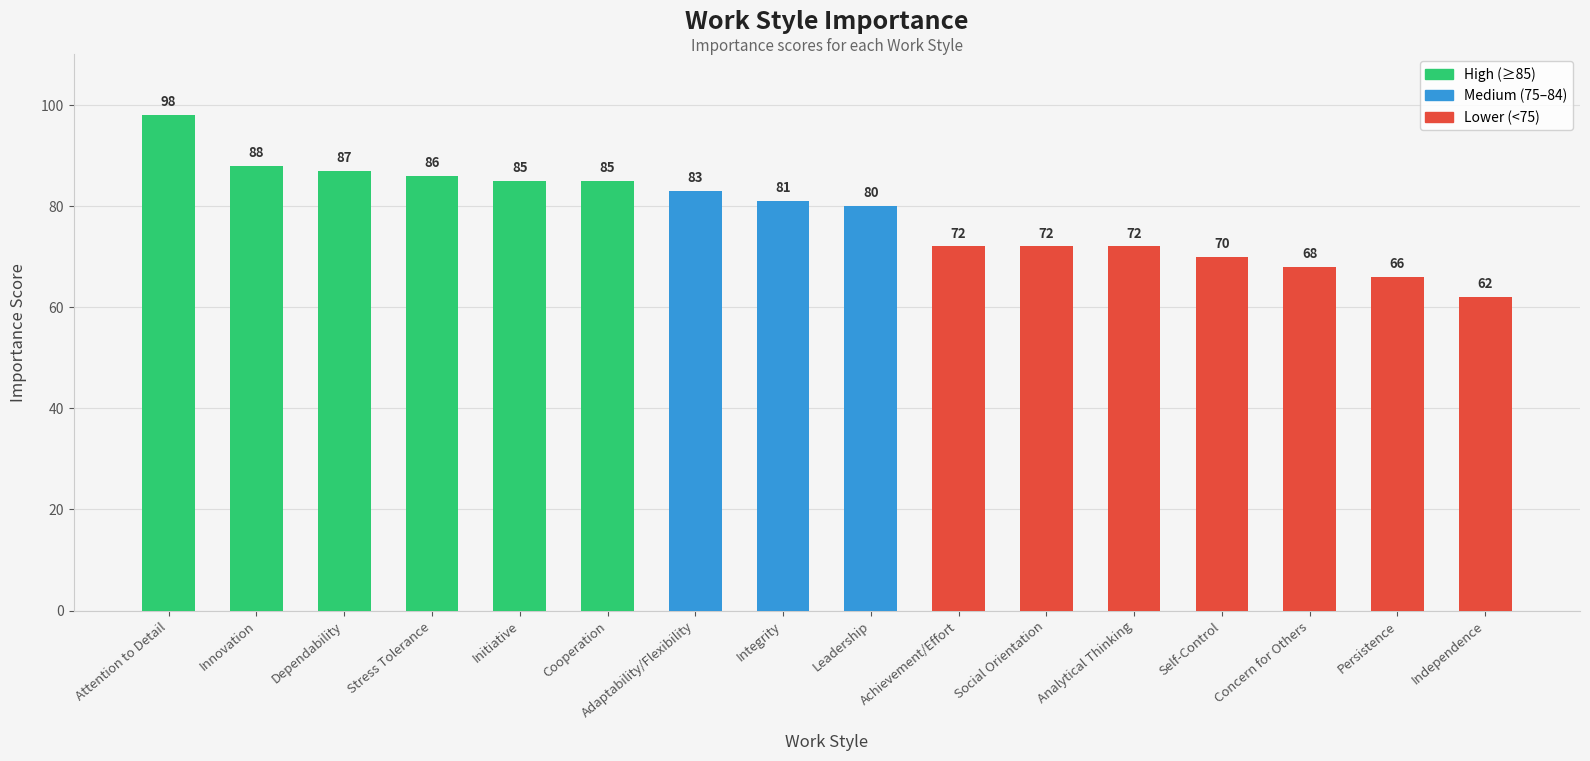

What is the difference between the second highest and minimum values?

26